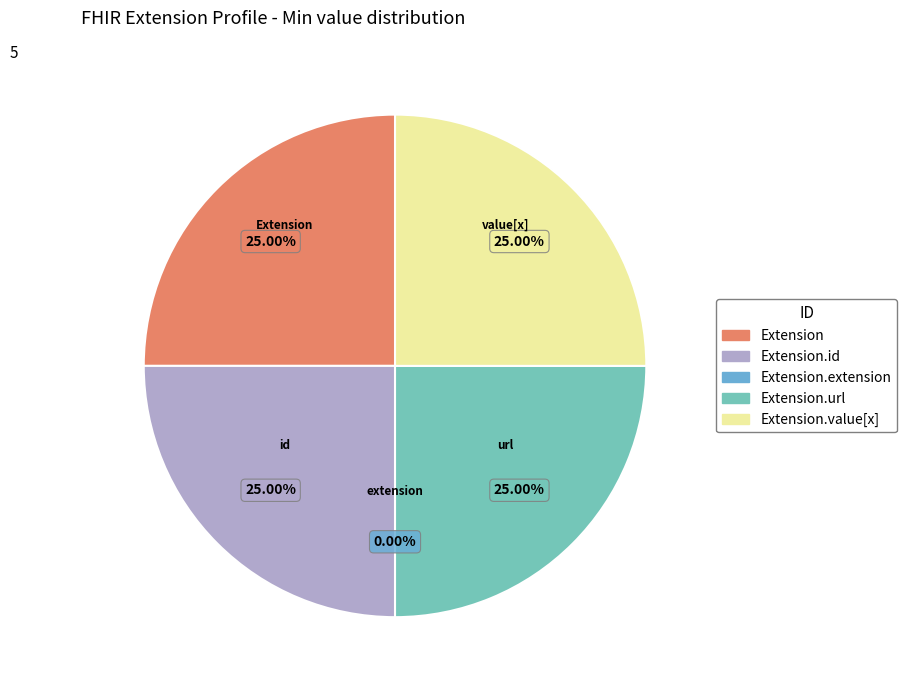

Which category has the biggest portion of the pie?

Extension